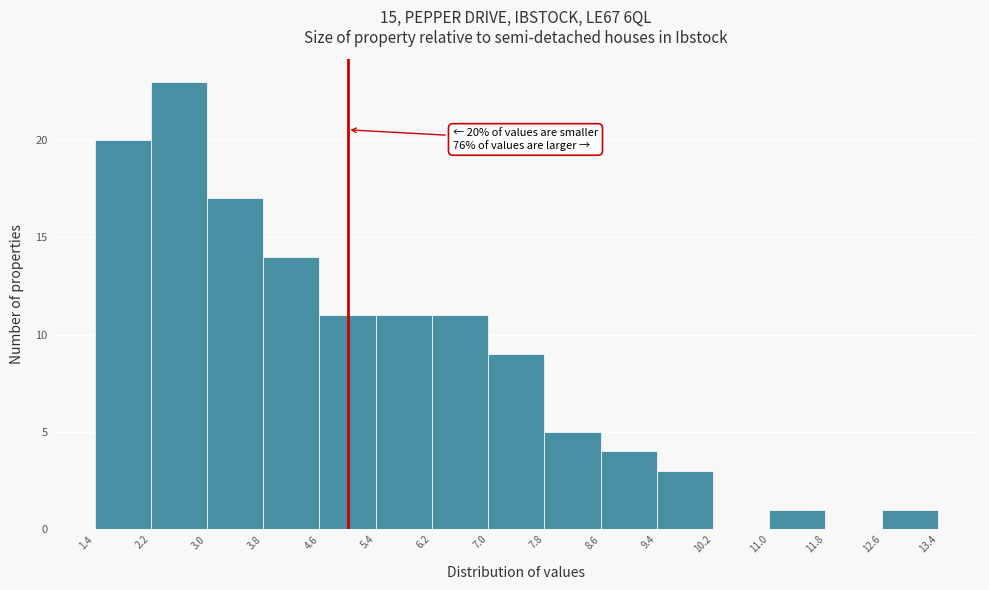

Which range on the x-axis has the tallest bar?

2.2 to 3.0